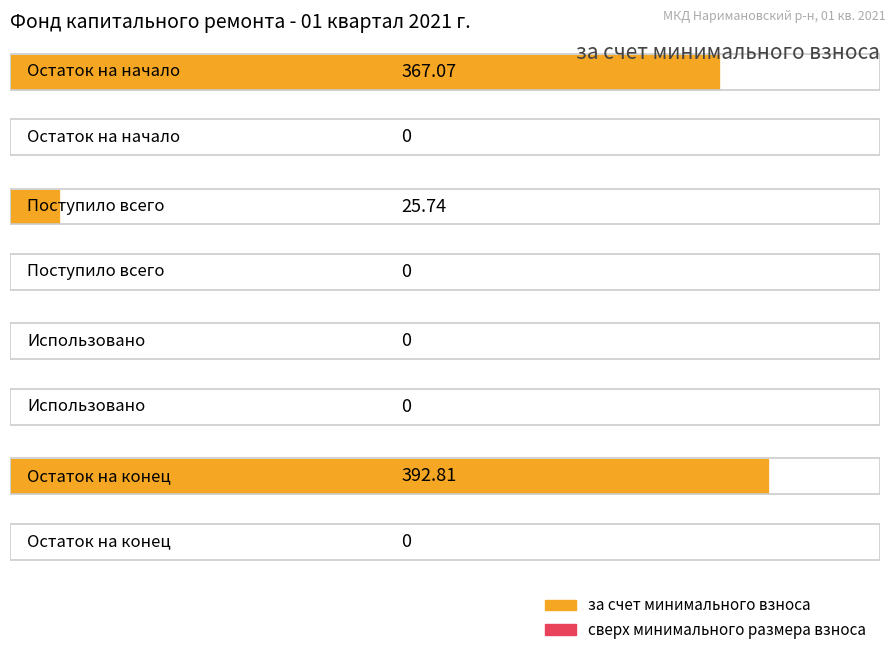

Reading left to right, extract all data points from this chart.

за счет минимального взноса: 367.1	25.7	0.0	392.8
сверх минимального размера взноса: 0.0	0.0	0.0	0.0